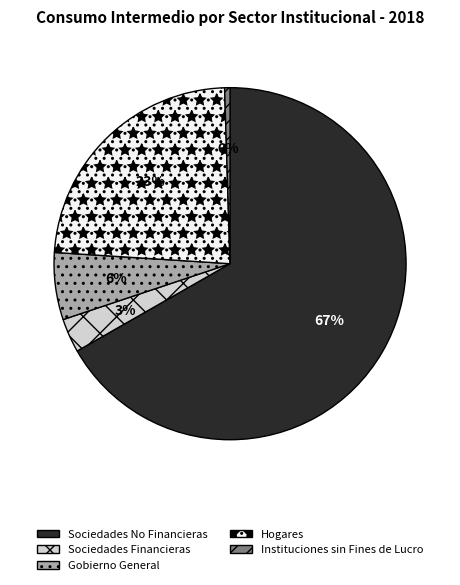

How many slices are in this pie chart?

5